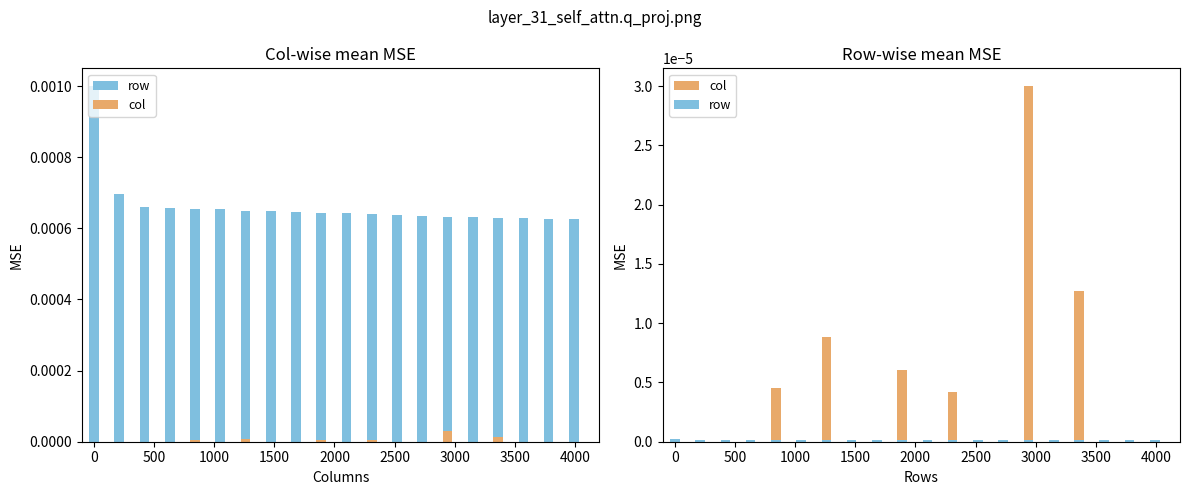

Between 4500 and 17, which series saw the biggest shift?

col